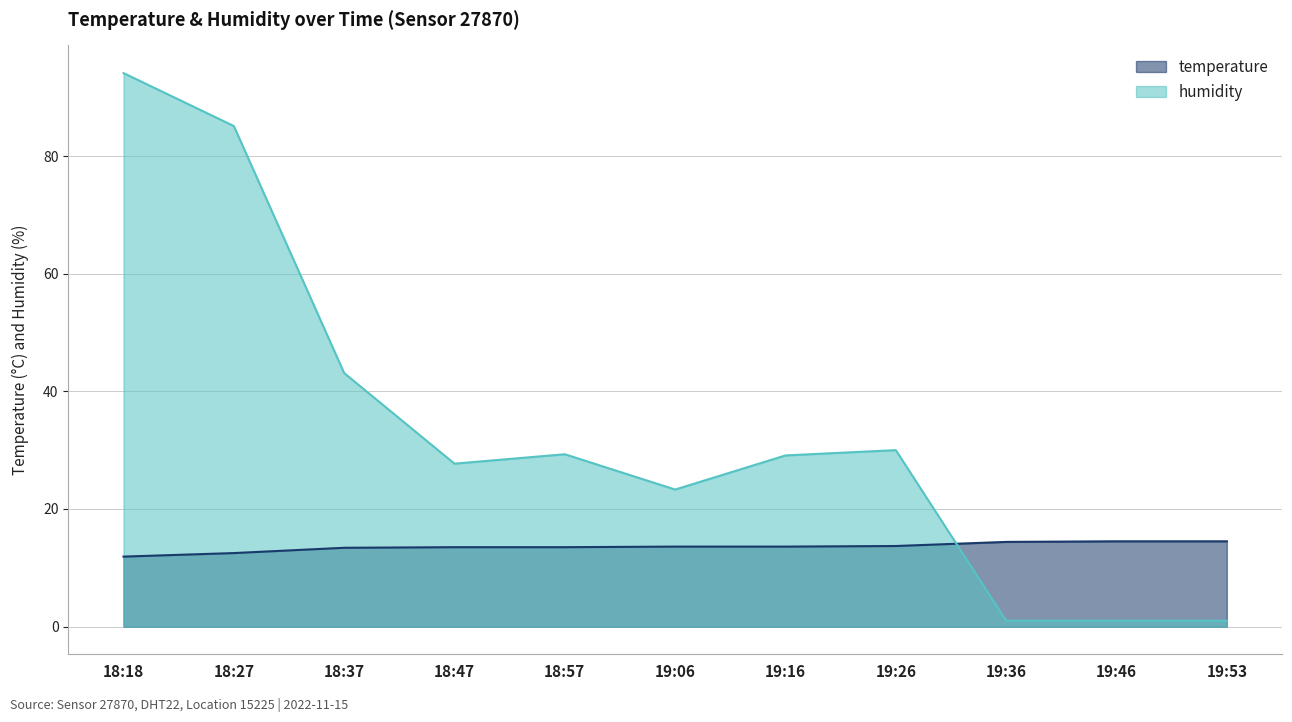

What are all the series names shown in the legend?

temperature, humidity